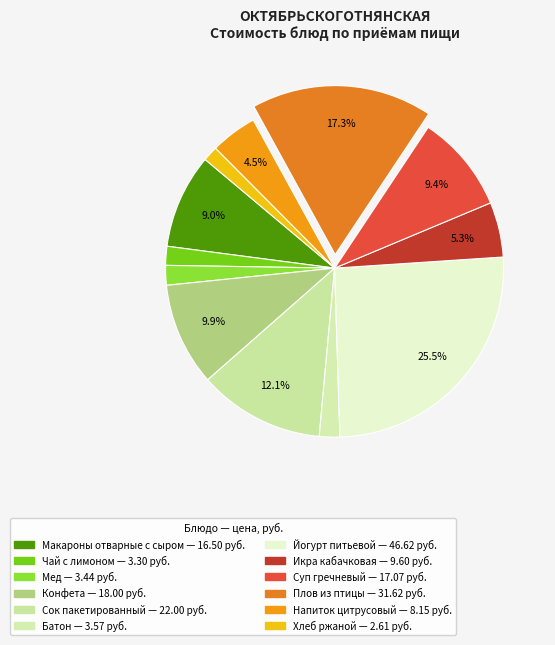

What is the largest slice in the pie chart?

Йогурт питьевой